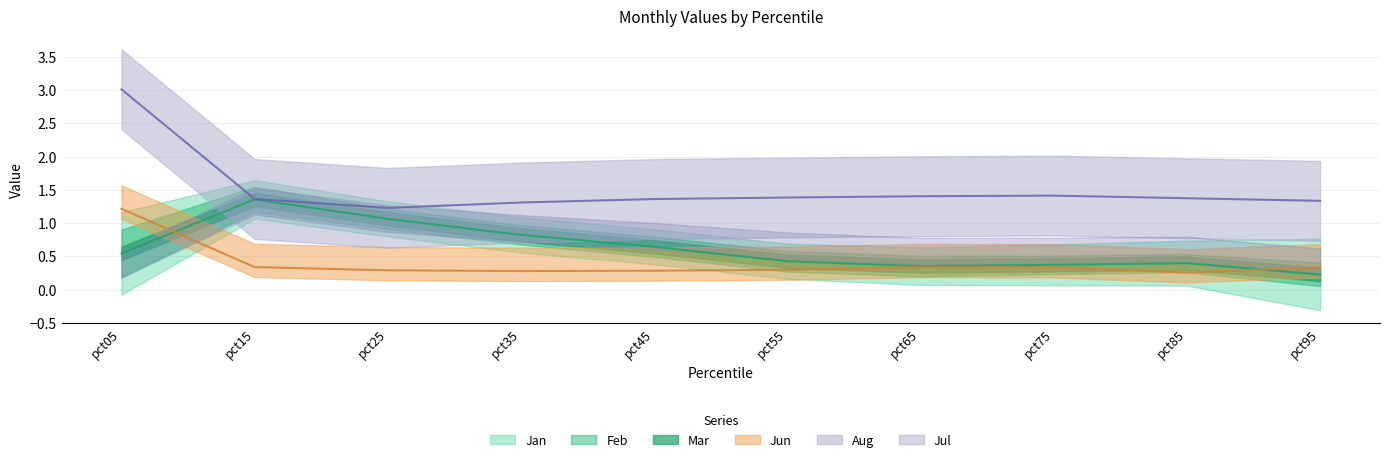

Which series has the largest total across all categories?

Aug